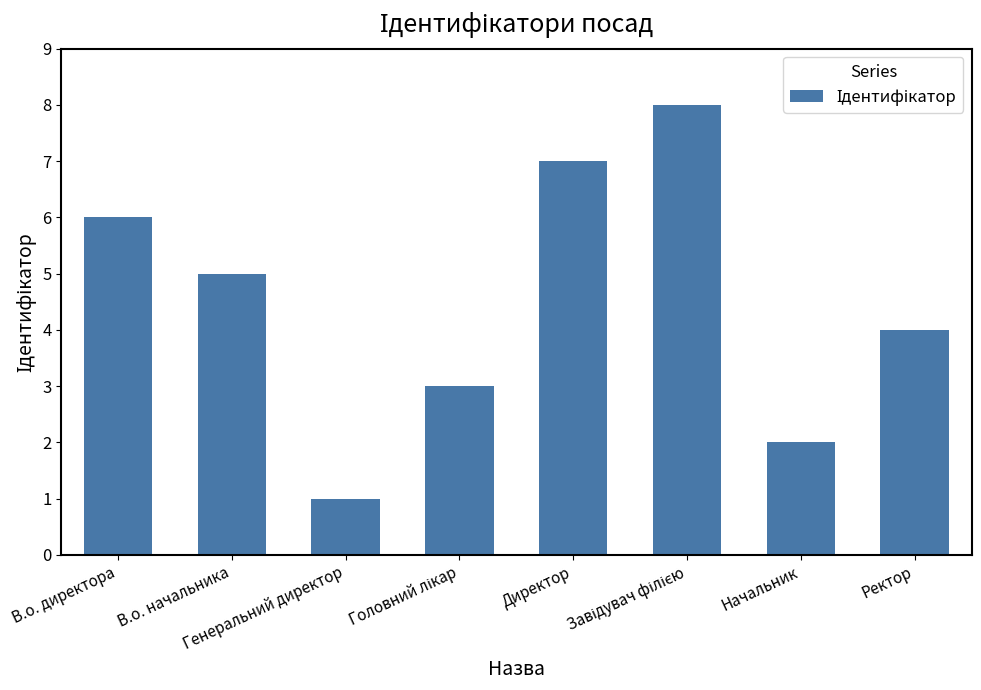

What is the difference between the second highest and minimum values?

6